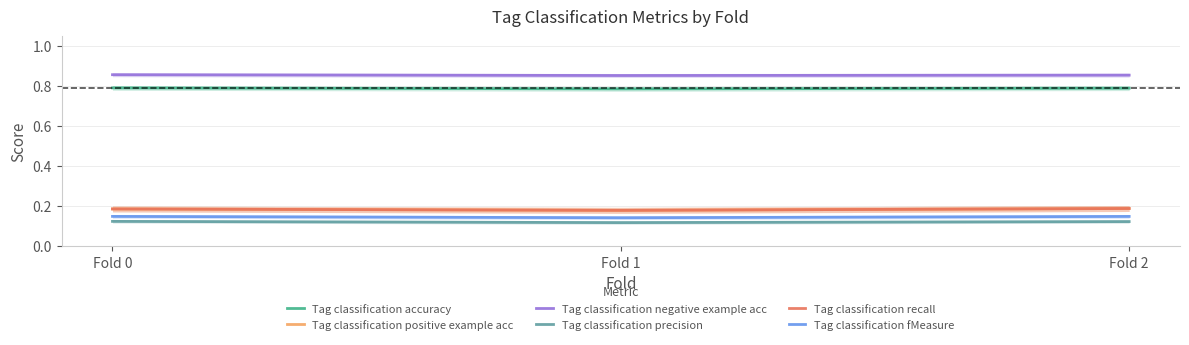

Reading left to right, what are all the values shown in this chart?

Tag classification accuracy: Fold 0=0.8	Fold 1=0.8	Fold 2=0.8
Tag classification positive example acc: Fold 0=0.2	Fold 1=0.2	Fold 2=0.2
Tag classification negative example acc: Fold 0=0.9	Fold 1=0.9	Fold 2=0.9
Tag classification precision: Fold 0=0.1	Fold 1=0.1	Fold 2=0.1
Tag classification recall: Fold 0=0.2	Fold 1=0.2	Fold 2=0.2
Tag classification fMeasure: Fold 0=0.1	Fold 1=0.1	Fold 2=0.1